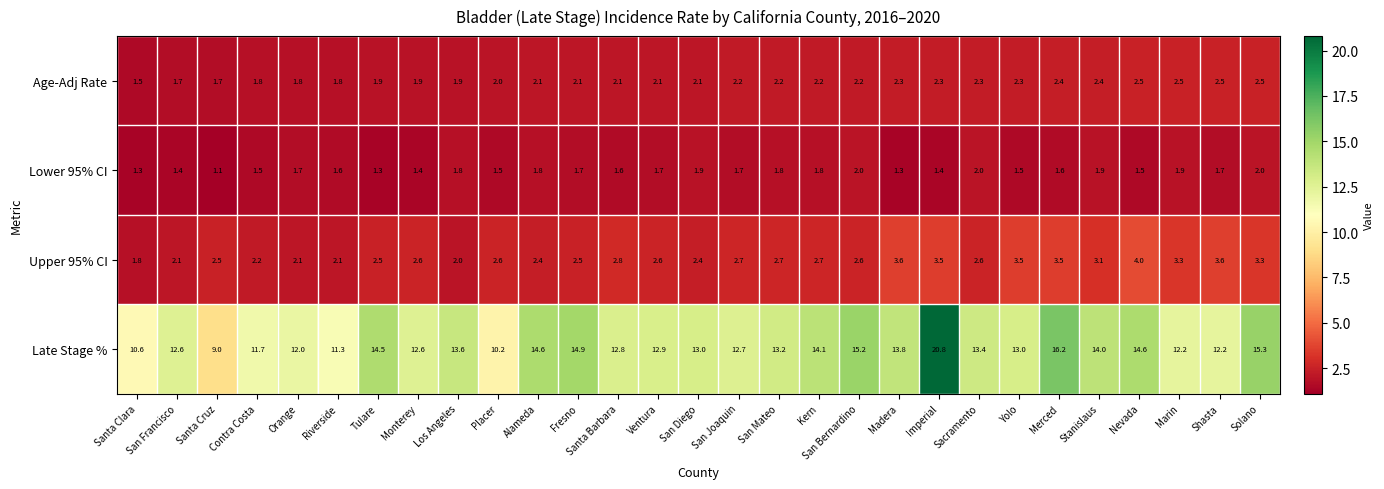

The Late Stage % series shows 12.0 at Orange. True or false?

True